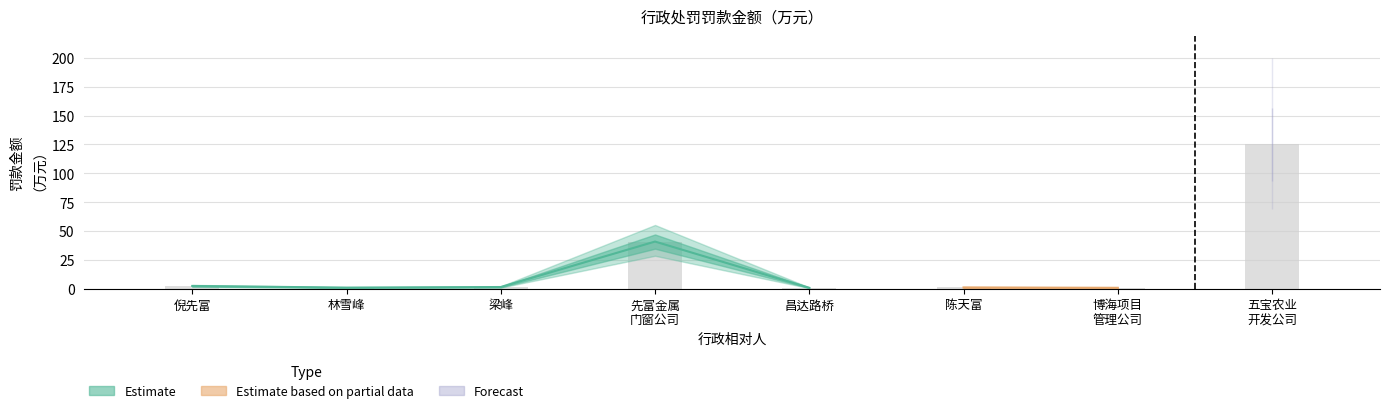

How many bars are there in total?

8